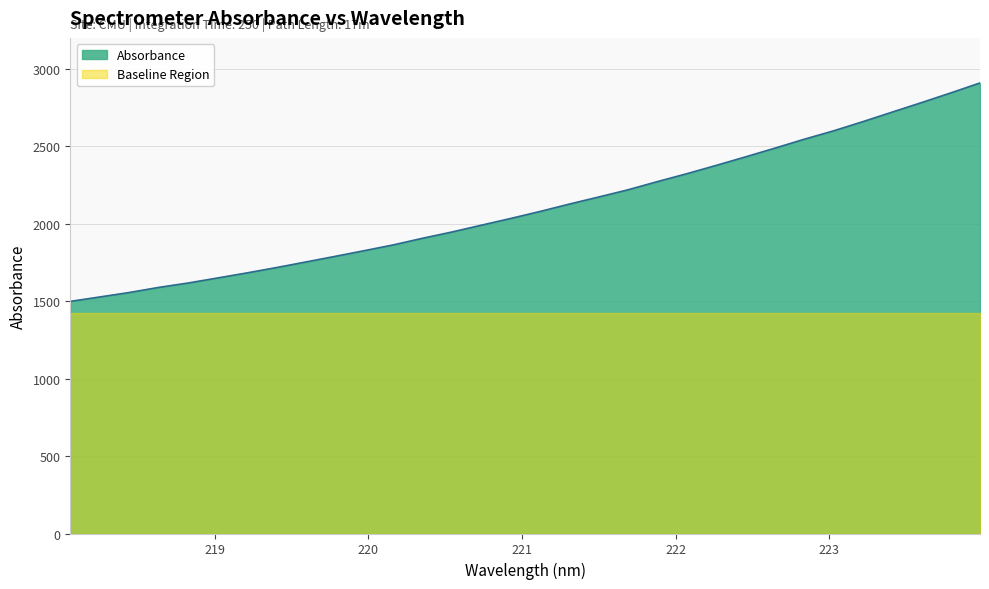

What is the average value?

2108.7